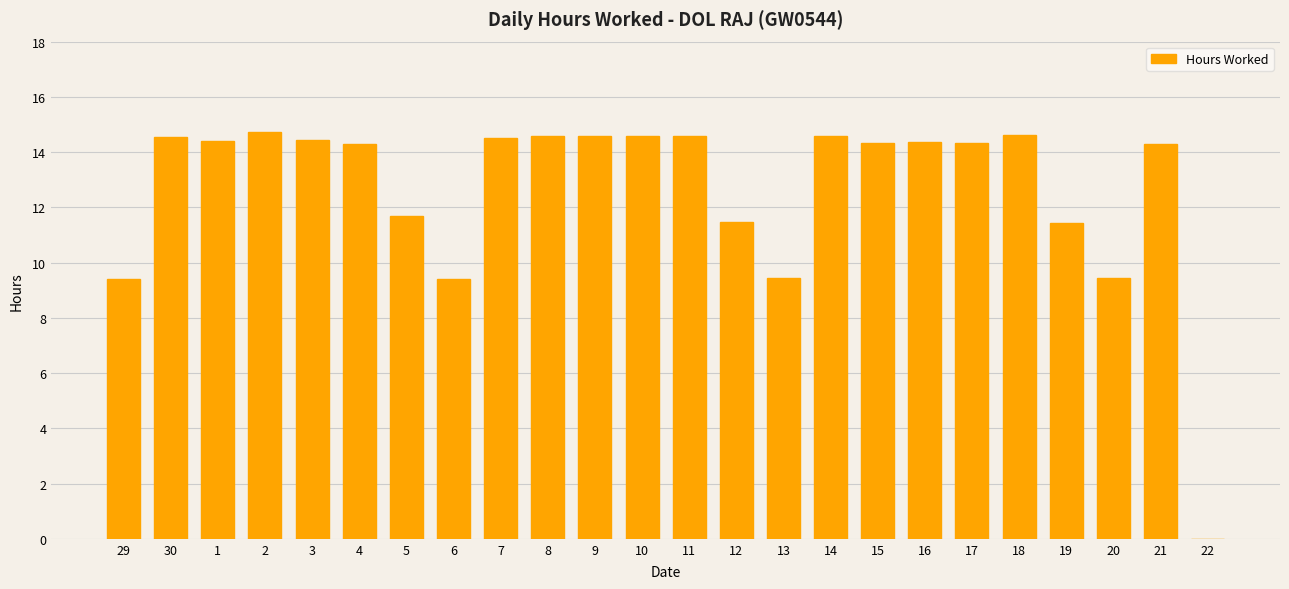

Are the bars horizontal?

No